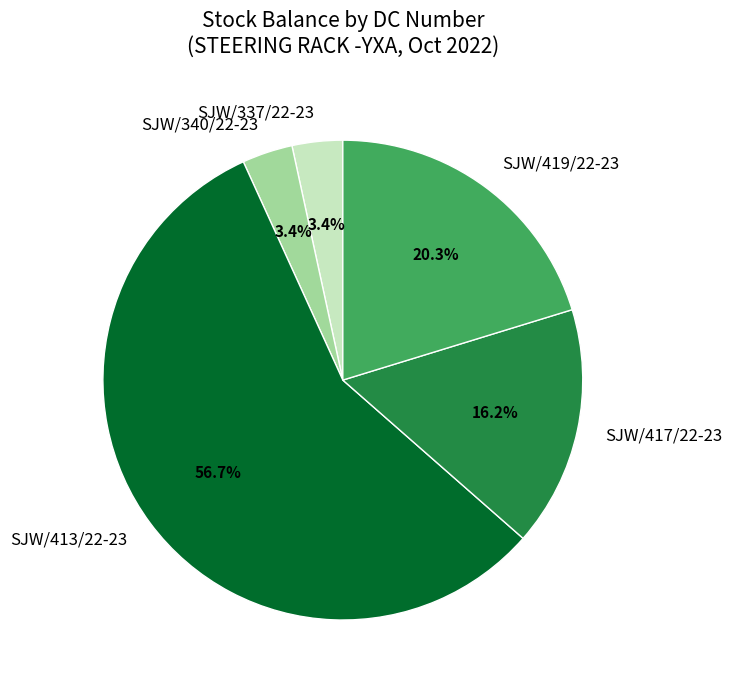

Which slice is the largest?

SJW/413/22-23